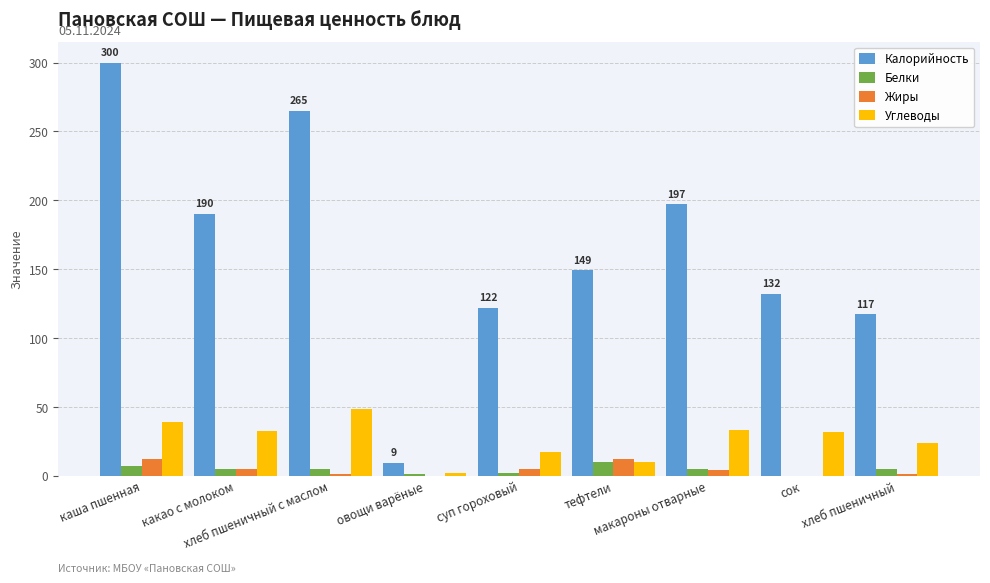

What is the sum of all Белки values?

39.9